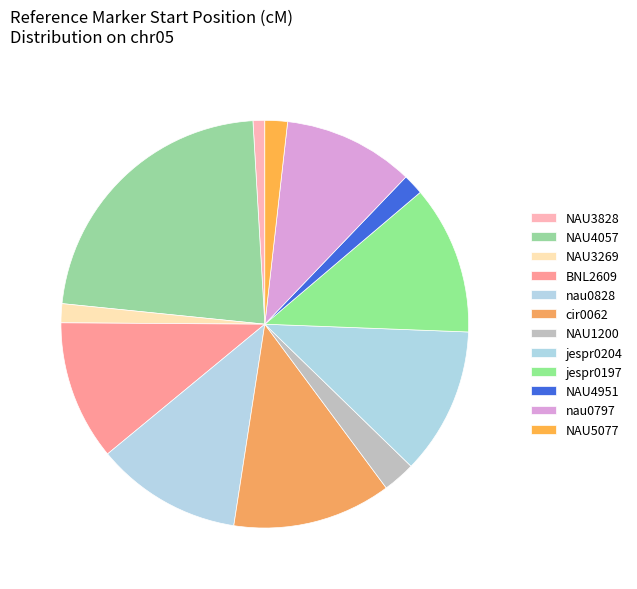

Does NAU4057 account for over 50% of the chart?

No